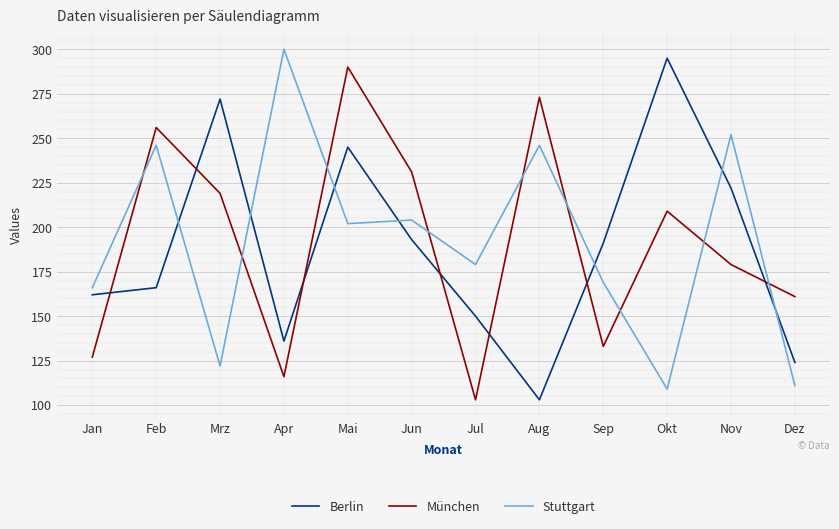

What are all the series names shown in the legend?

Berlin, München, Stuttgart